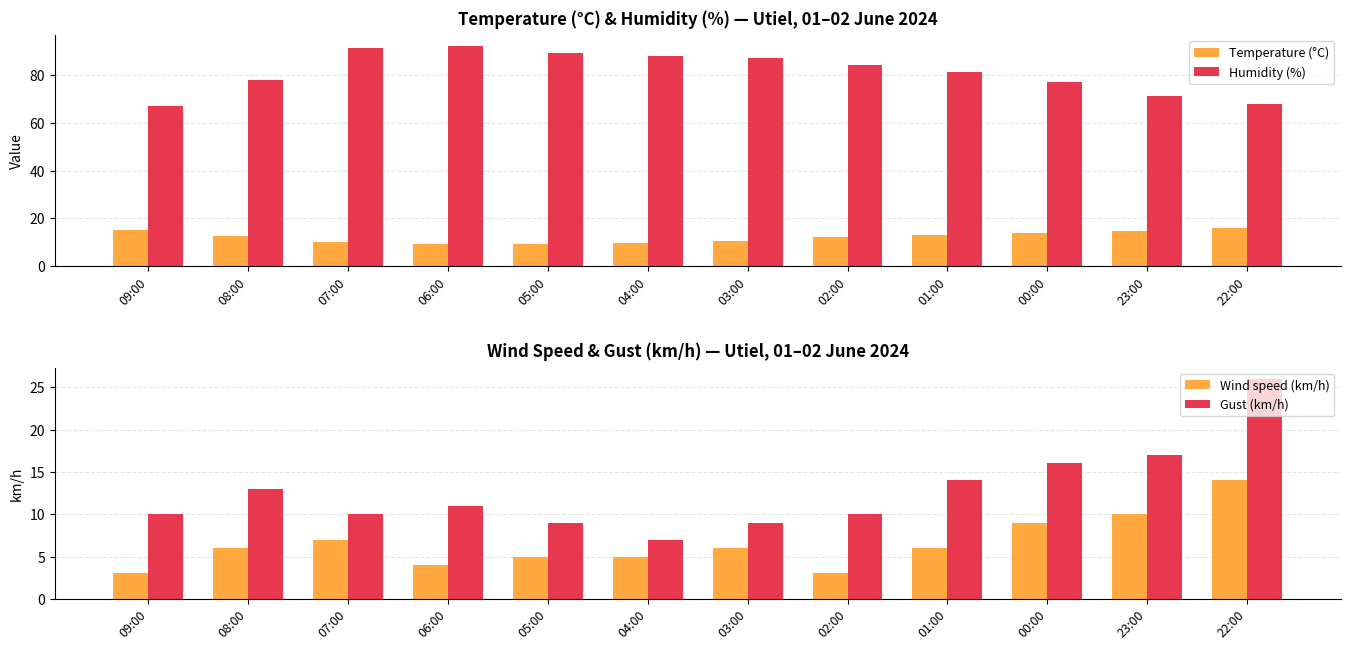

Which series has the largest range (max minus min)?

Humidity (%)